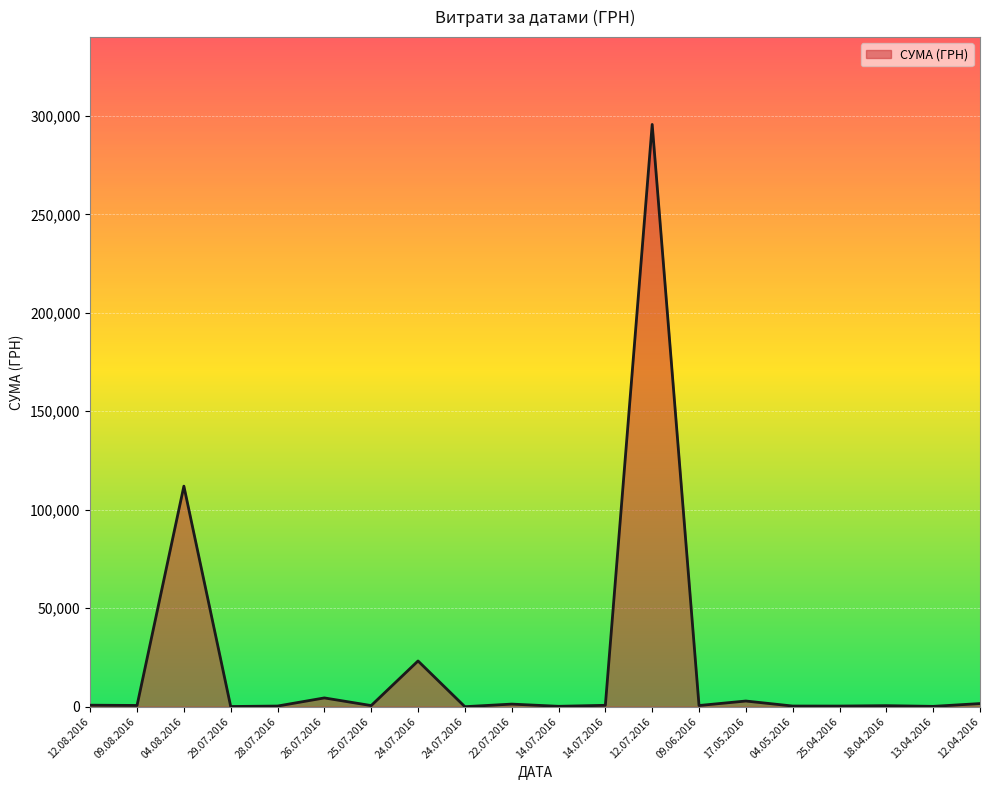

List the labels in order of value, largest first.

12.07.2016, 04.08.2016, 24.07.2016, 26.07.2016, 17.05.2016, 12.04.2016, 22.07.2016, 12.08.2016, 14.07.2016, 09.08.2016, 09.06.2016, 25.07.2016, 18.04.2016, 04.05.2016, 28.07.2016, 25.04.2016, 14.07.2016, 13.04.2016, 29.07.2016, 24.07.2016